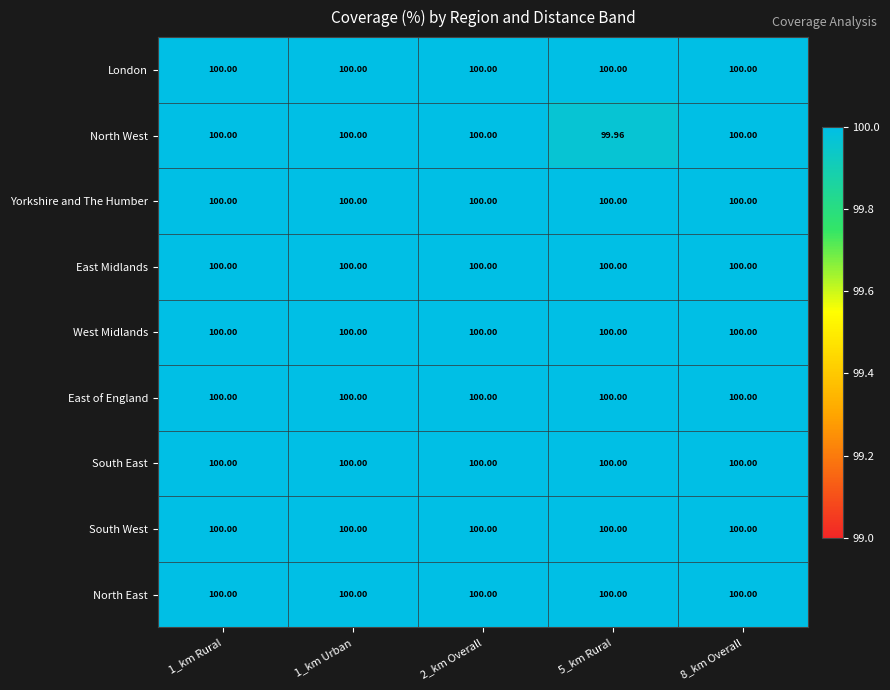

Between 1_km Rural and 5_km Rural, which series saw the biggest shift?

North West